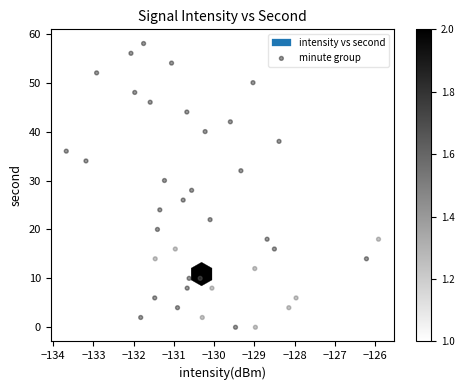

What is the range of Y values (max minus min)?

58